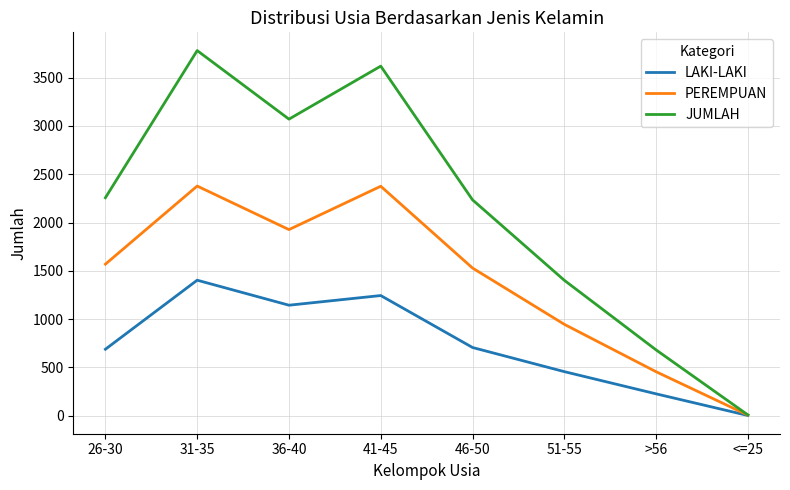

Rank the series at >56 from highest to lowest value.

JUMLAH, PEREMPUAN, LAKI-LAKI